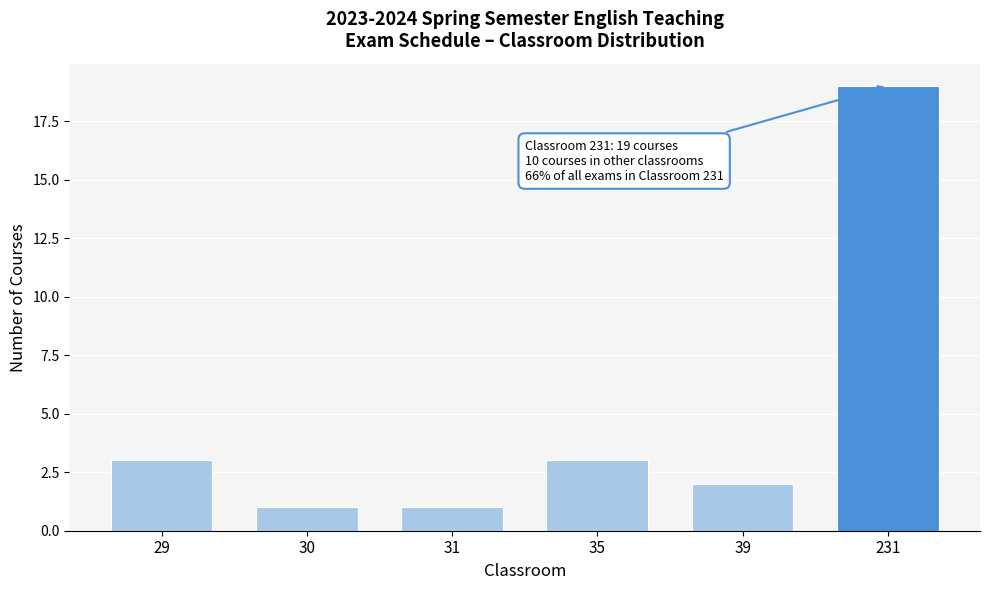

Reading left to right, extract all data points from this chart.

29=3	30=1	31=1	35=3	39=2	231=19